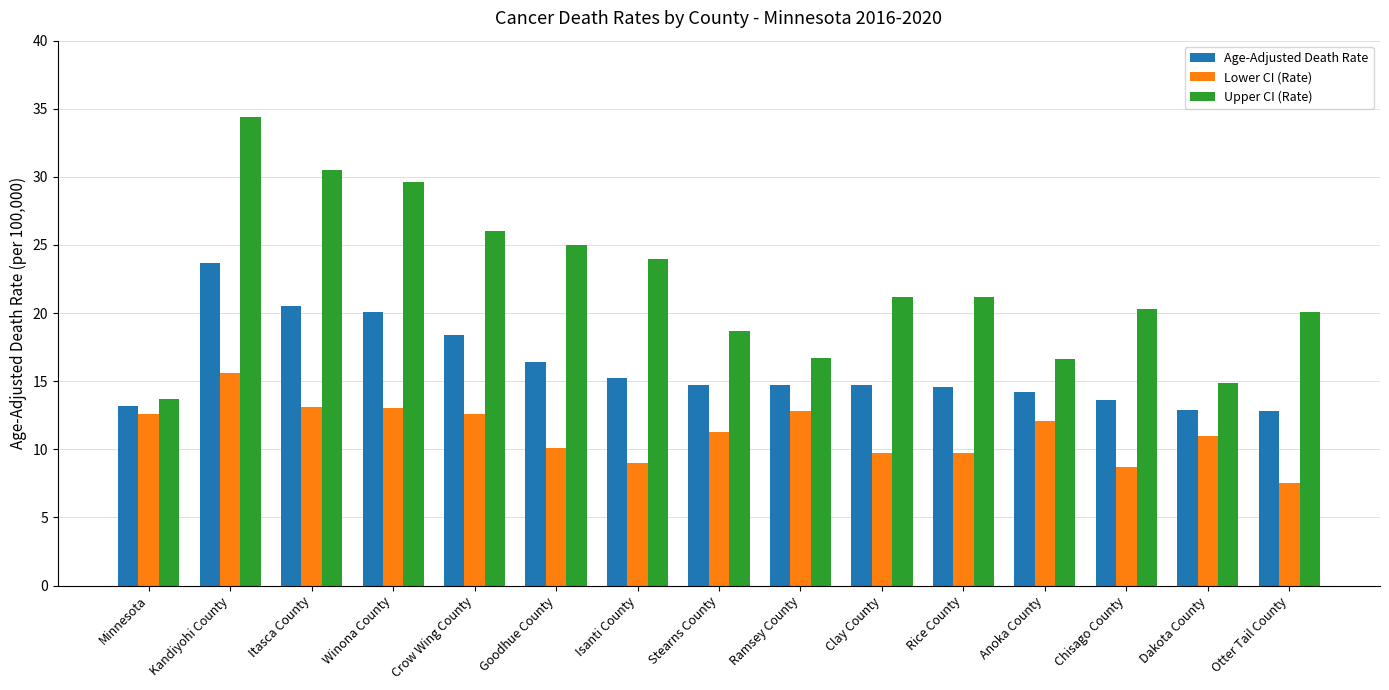

How many bars are there in total?

45